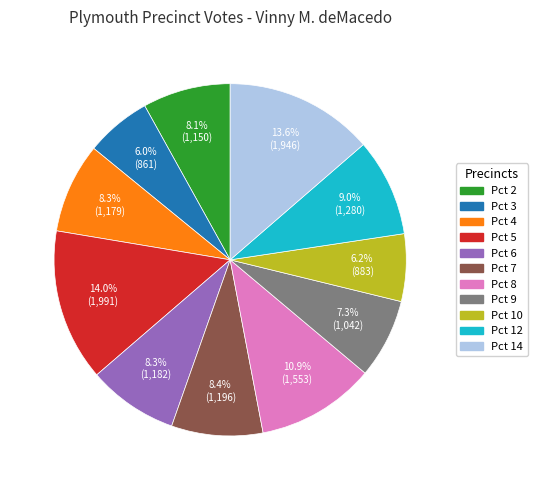

Do Pct 9 and Pct 3 together represent more than half of the pie?

No